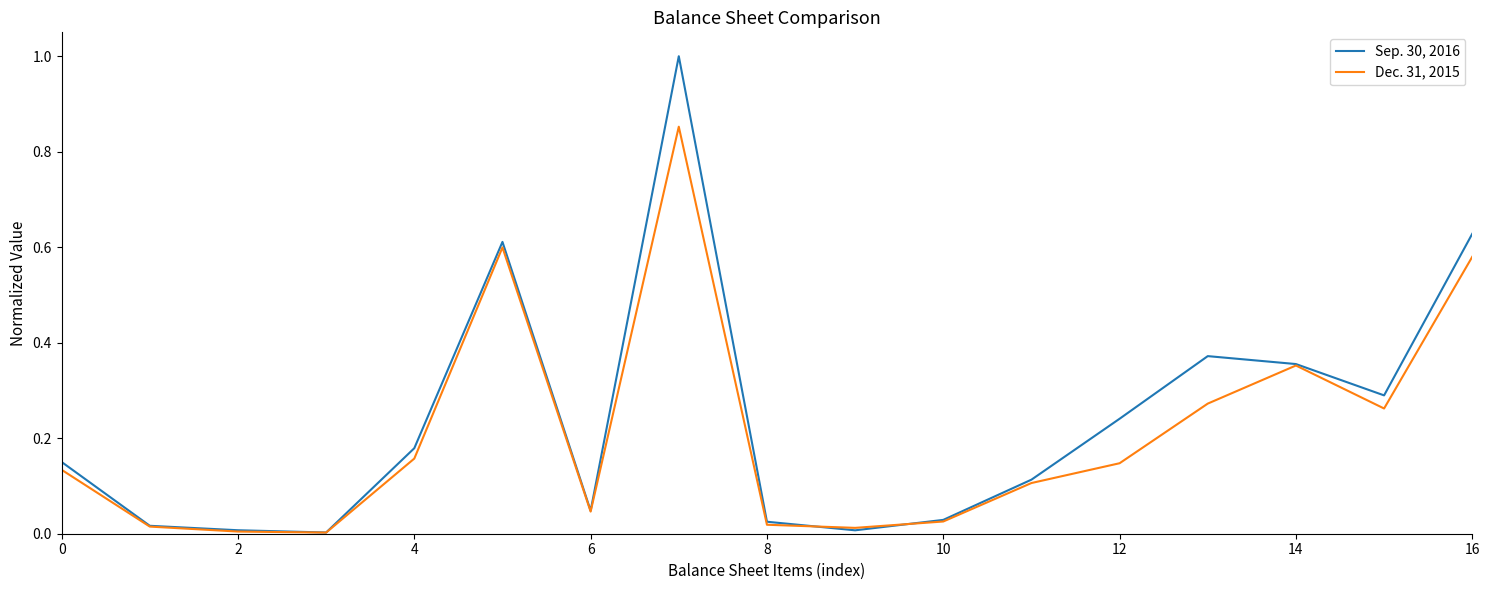

Which series has the widest spread of values?

Sep. 30, 2016